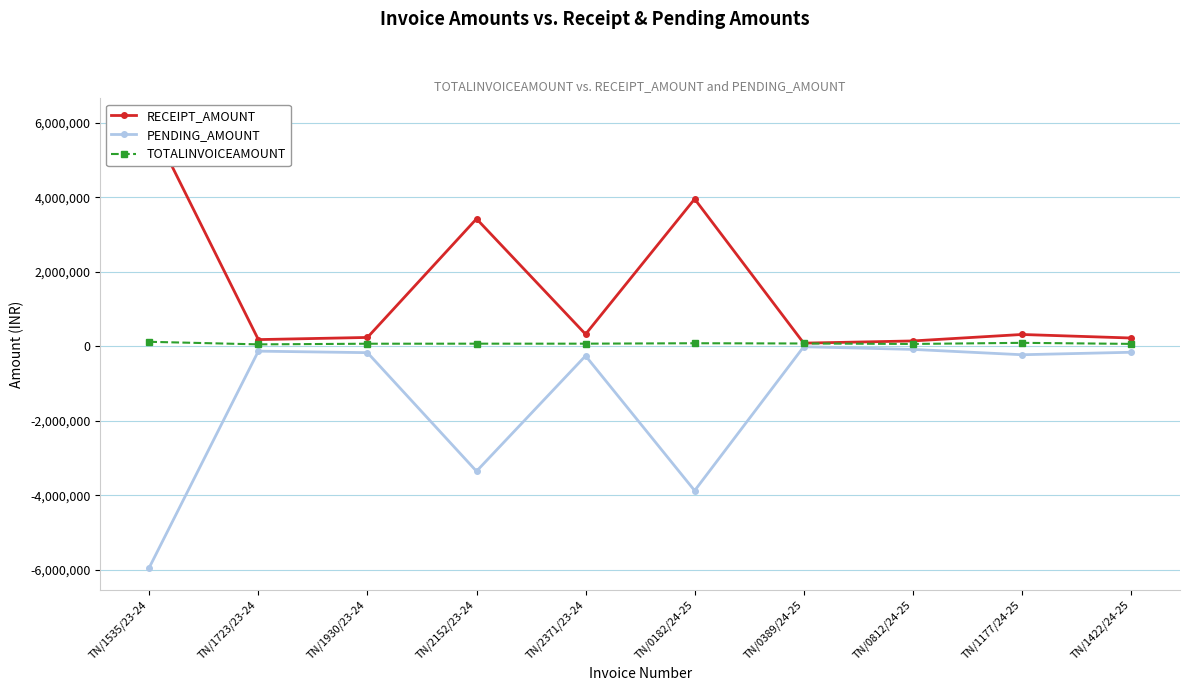

At which category is the sum across all series the highest?

TN/1535/23-24